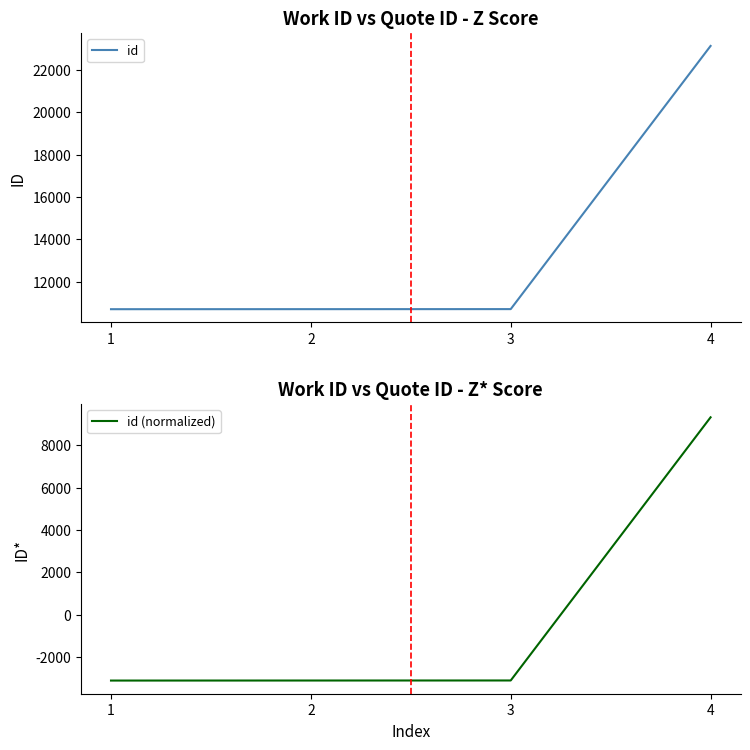

List the labels in order of id (normalized) value, largest first.

4, 3, 2, 1